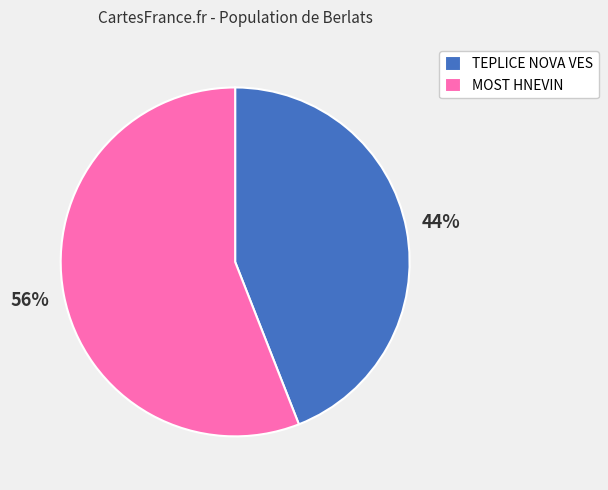

Is it true that TEPLICE NOVA VES is 44% of the pie?

True